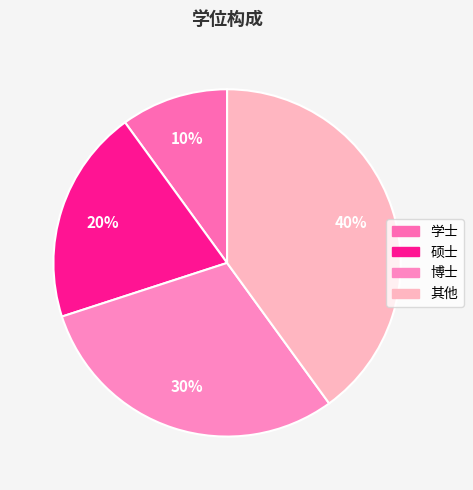

How many segments does this pie chart have?

4